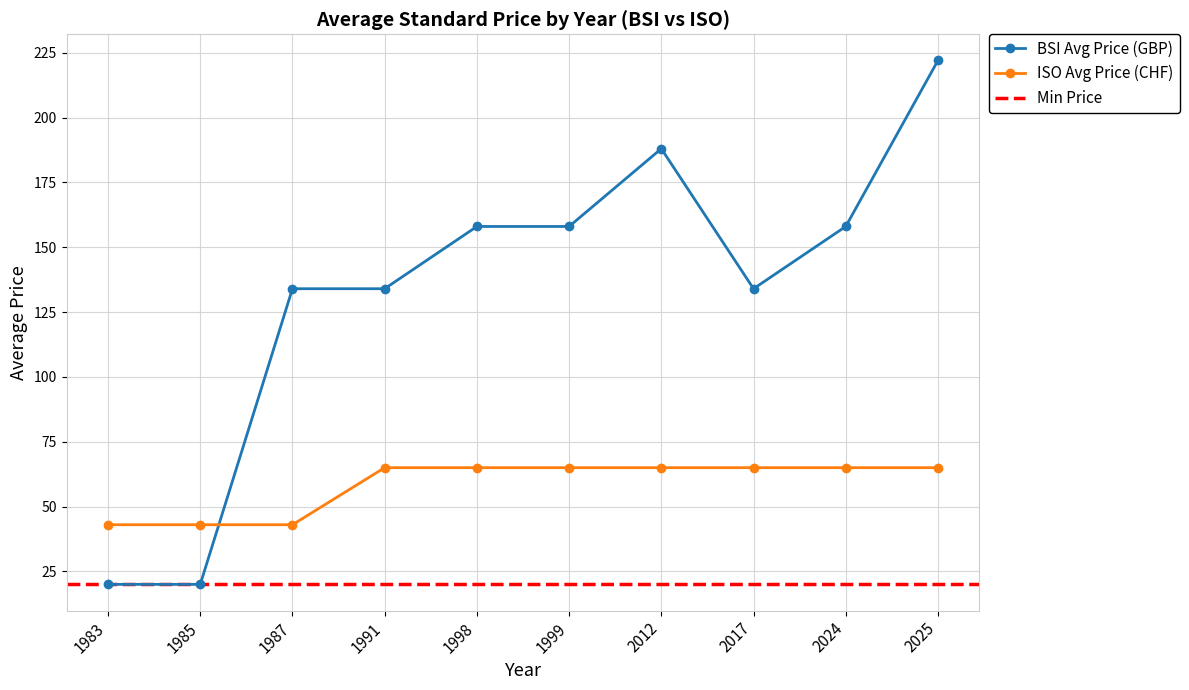

List the labels in order of ISO Avg Price (CHF) value, smallest first.

1983, 1985, 1987, 1991, 1998, 1999, 2012, 2017, 2024, 2025